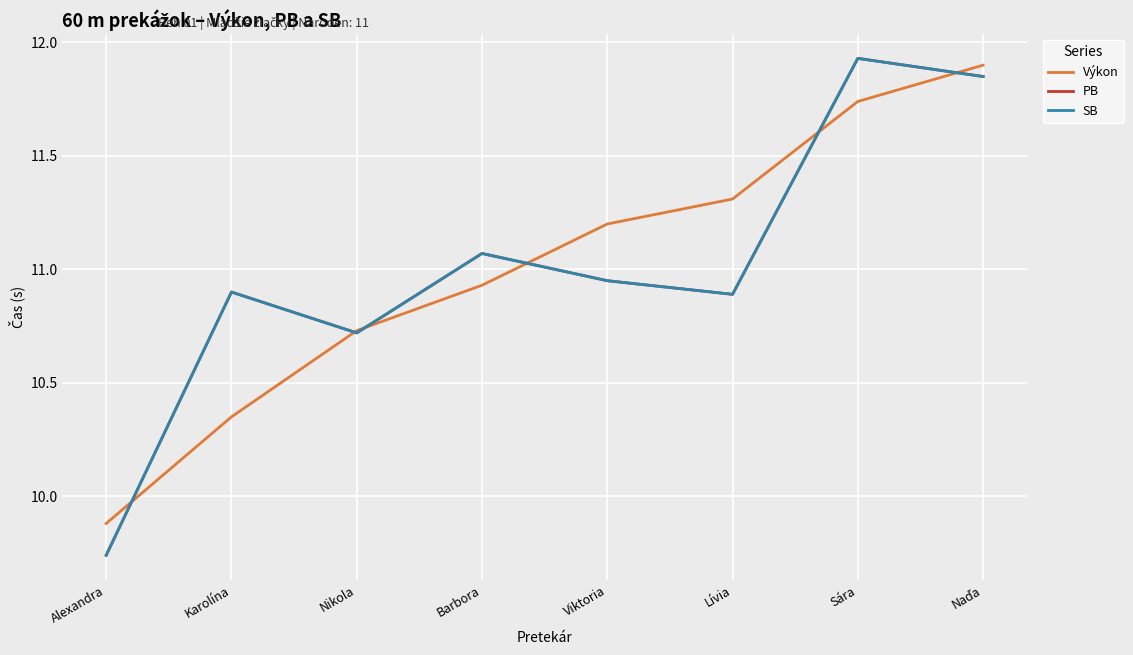

Which series has the widest spread of values?

PB